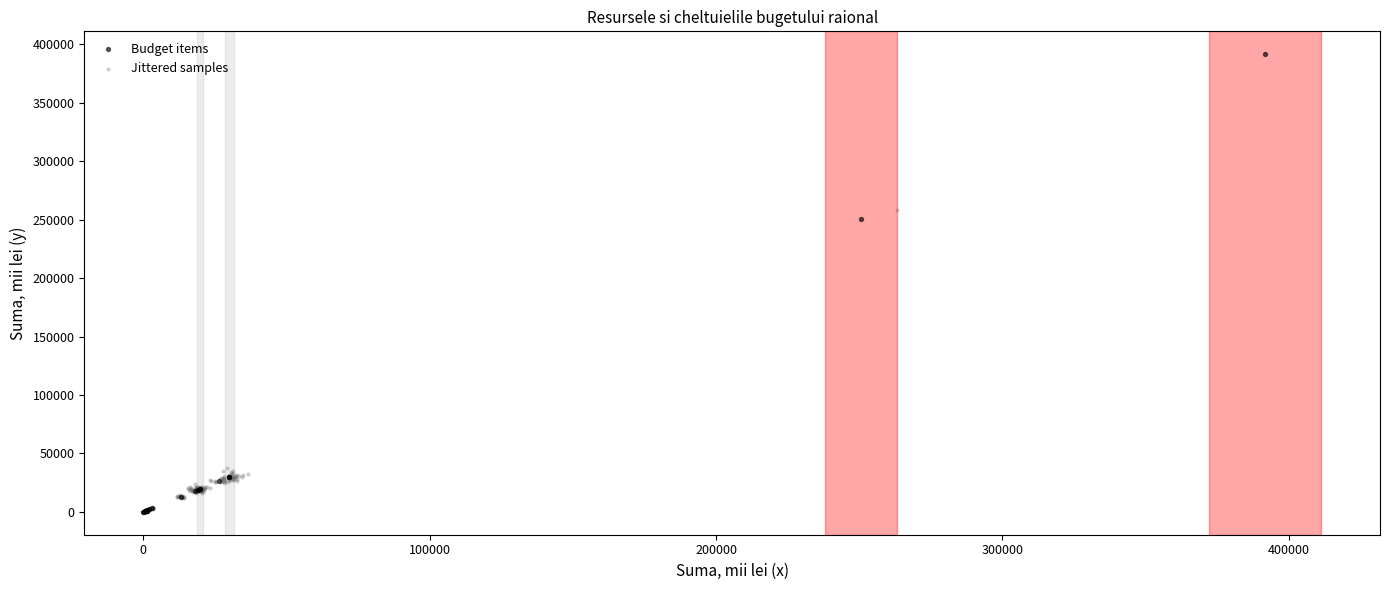

Which series contains the highest Y value?

Budget items